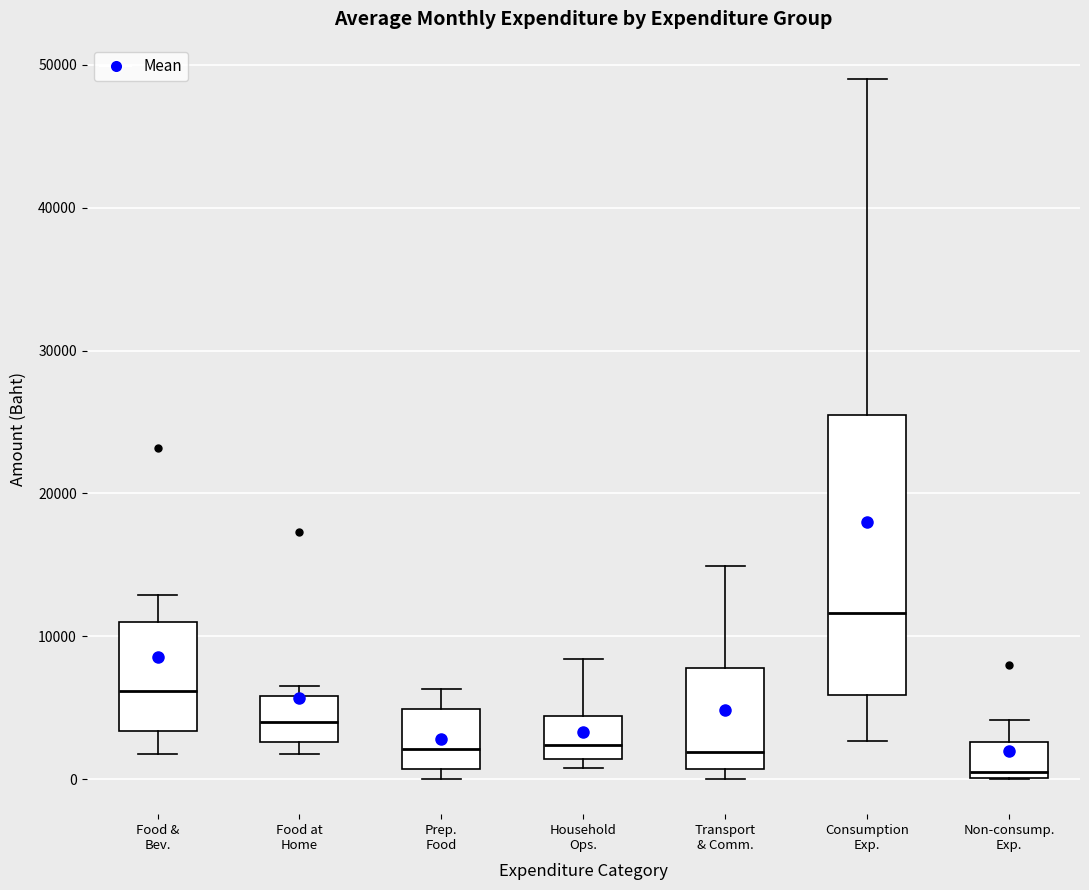

Which box is the tallest, from its lower edge to its upper edge?

Consumption Exp.